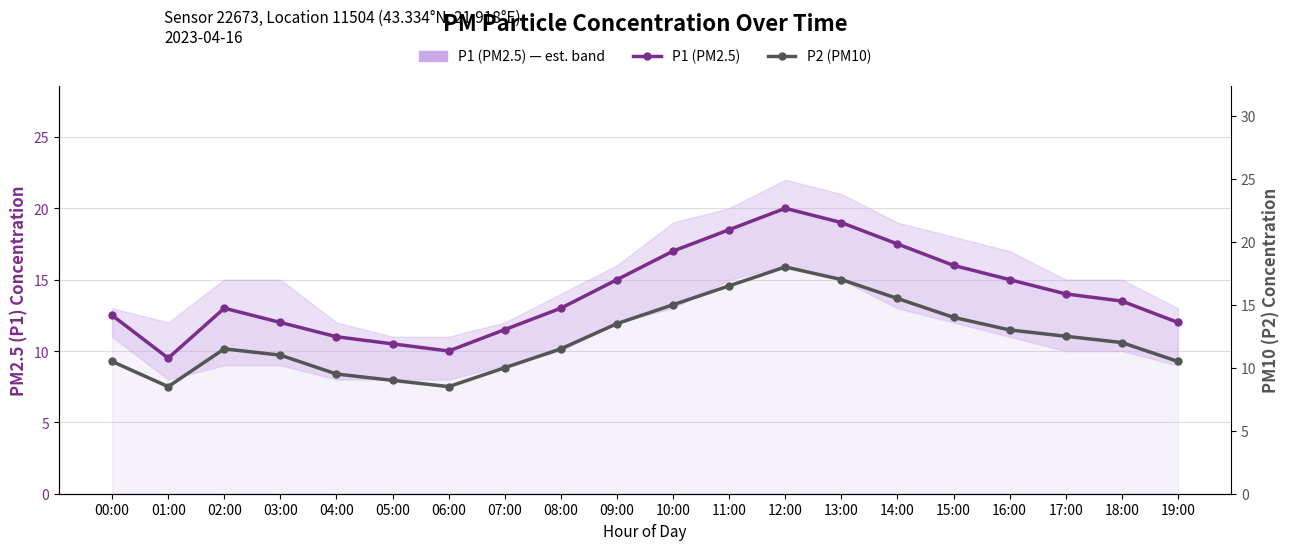

List the series in order of their overall mean, lowest first.

P2 (PM10), P1 (PM2.5)